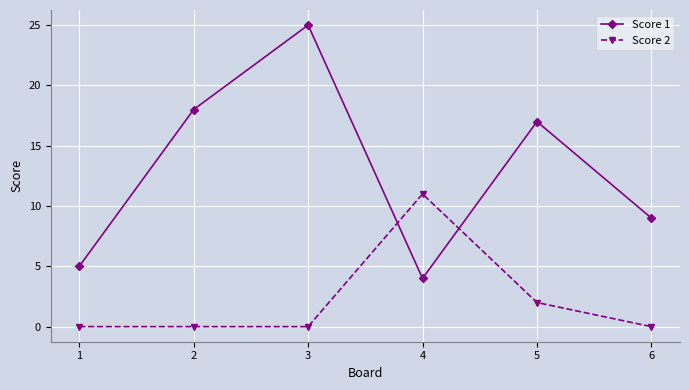

How many series are shown in this chart?

2